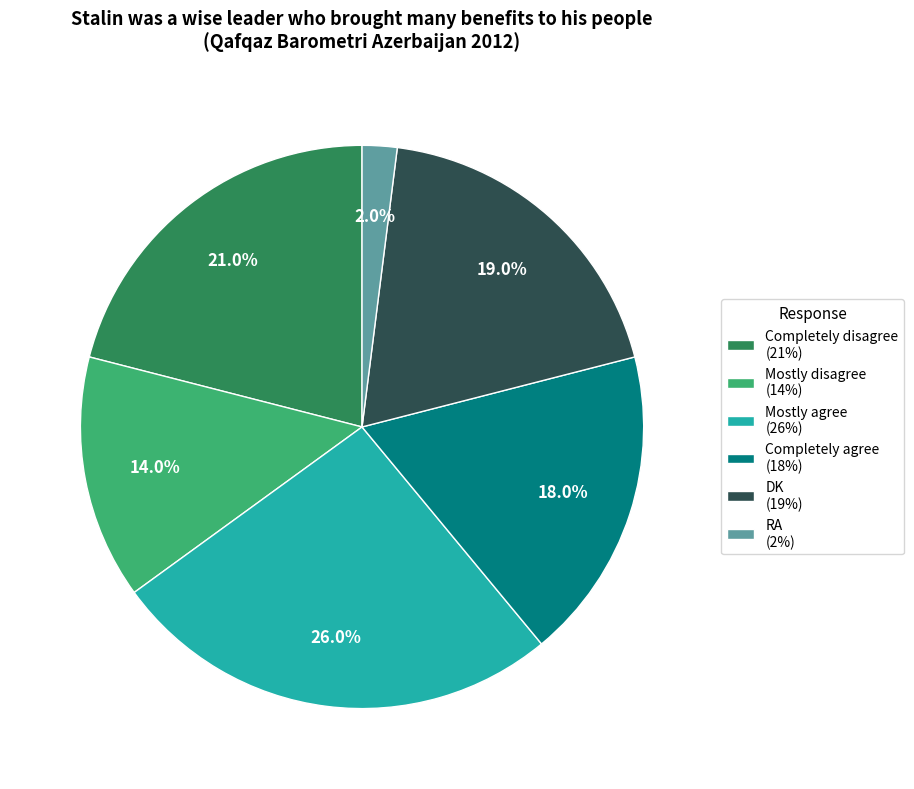

To the nearest percent, what percentage of the pie is Completely disagree?

21%